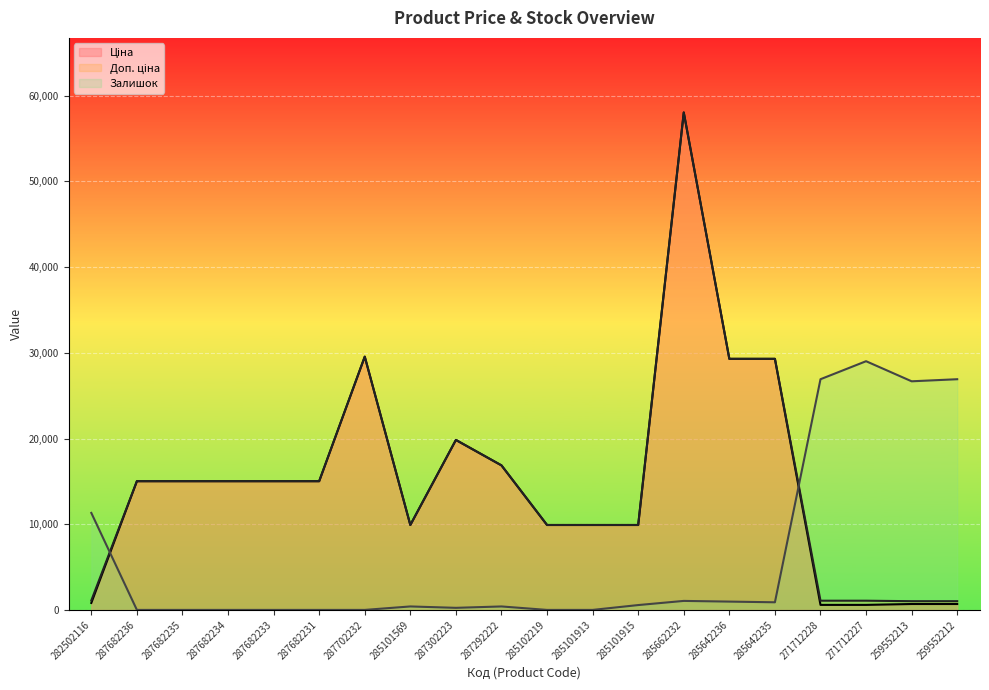

How many categories are shown in the chart?

20